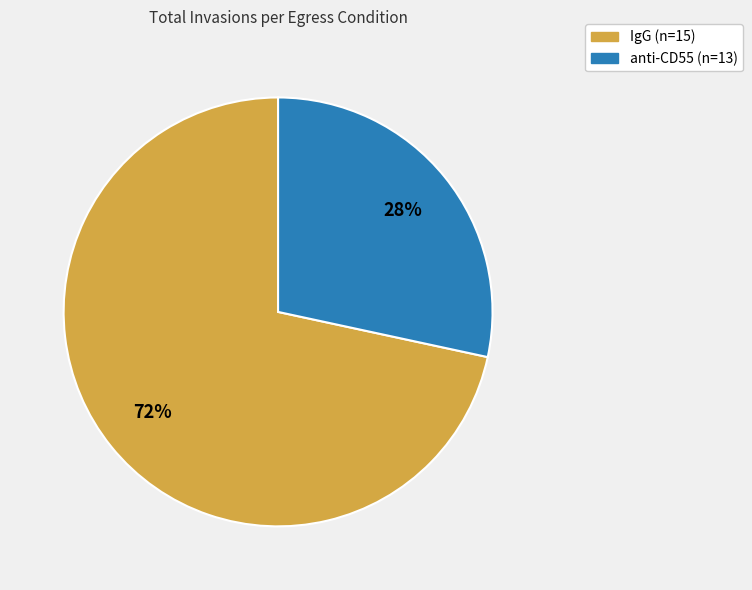

Is the sum of anti-CD55 (n=13) and IgG (n=15) greater than half?

Yes